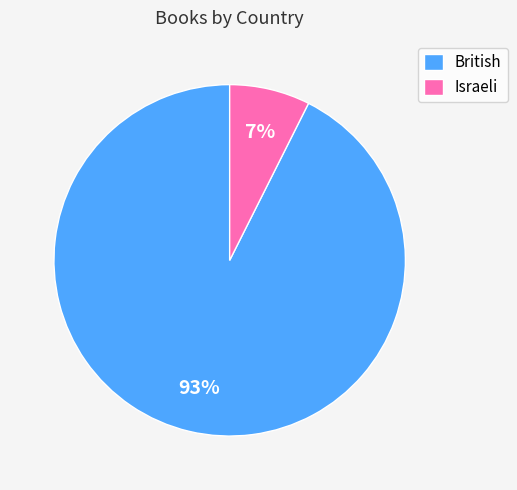

Combined, do British and Israeli account for over 50%?

Yes